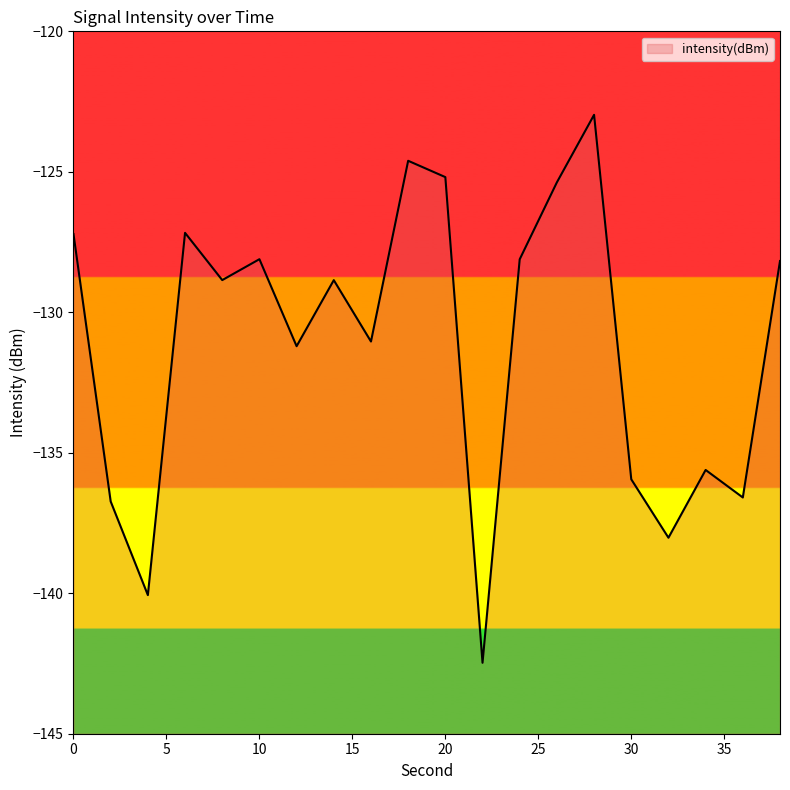

What is the maximum value shown in the chart?

-123.0